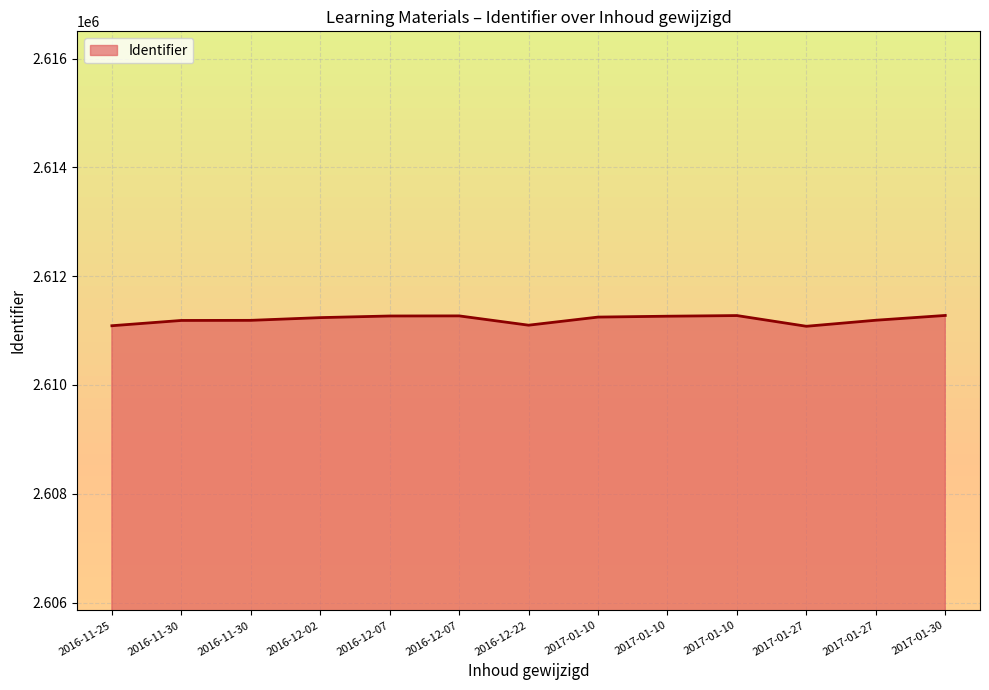

What is the value of the 12th point from the left?

2611248